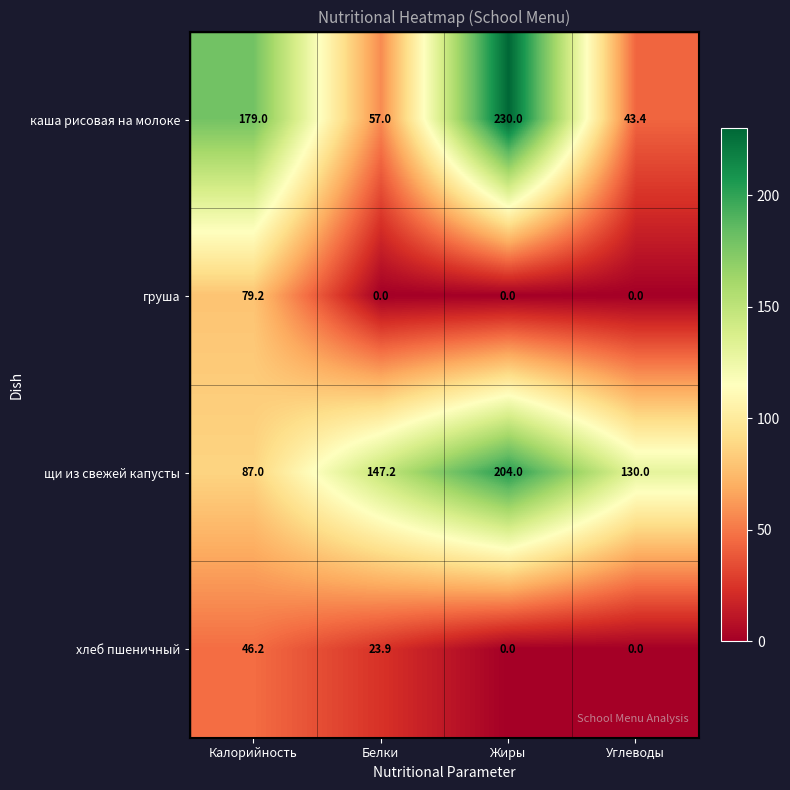

The value of груша at Белки is -47.8. True or false?

False